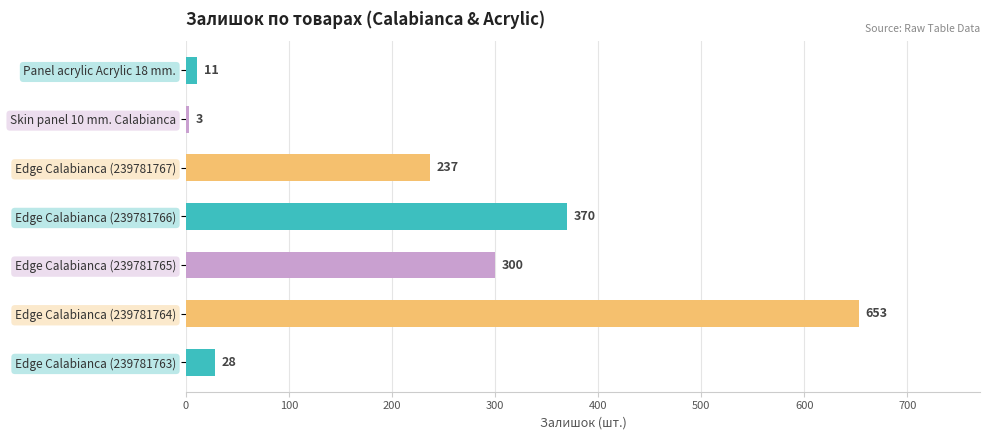

What is the sum of the values at Edge Calabianca (239781763) and Edge Calabianca (239781765)?

328